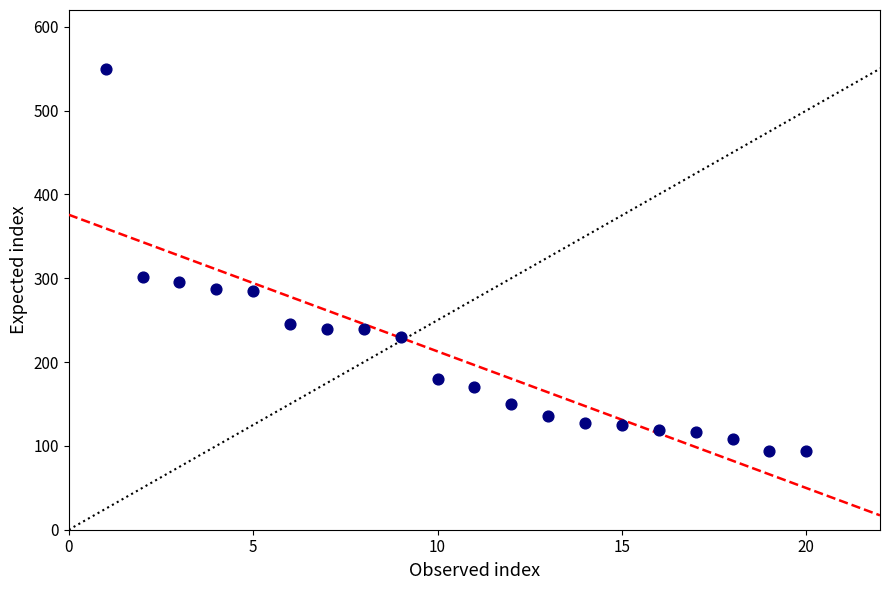

What is the range of Y values (max minus min)?

456